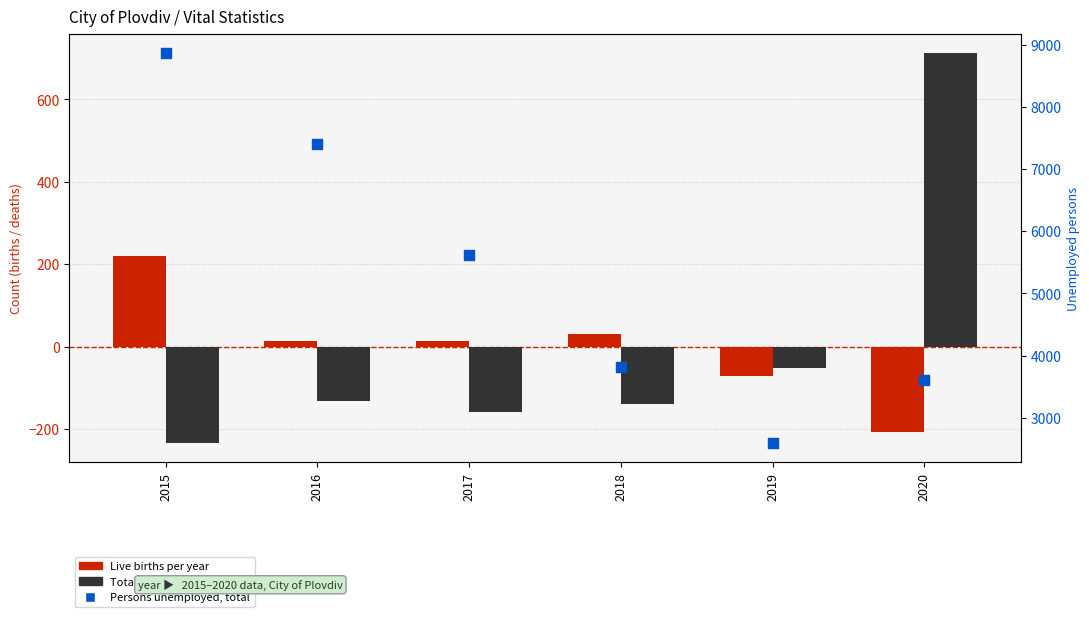

At how many categories does at least one series exceed 5505?

3